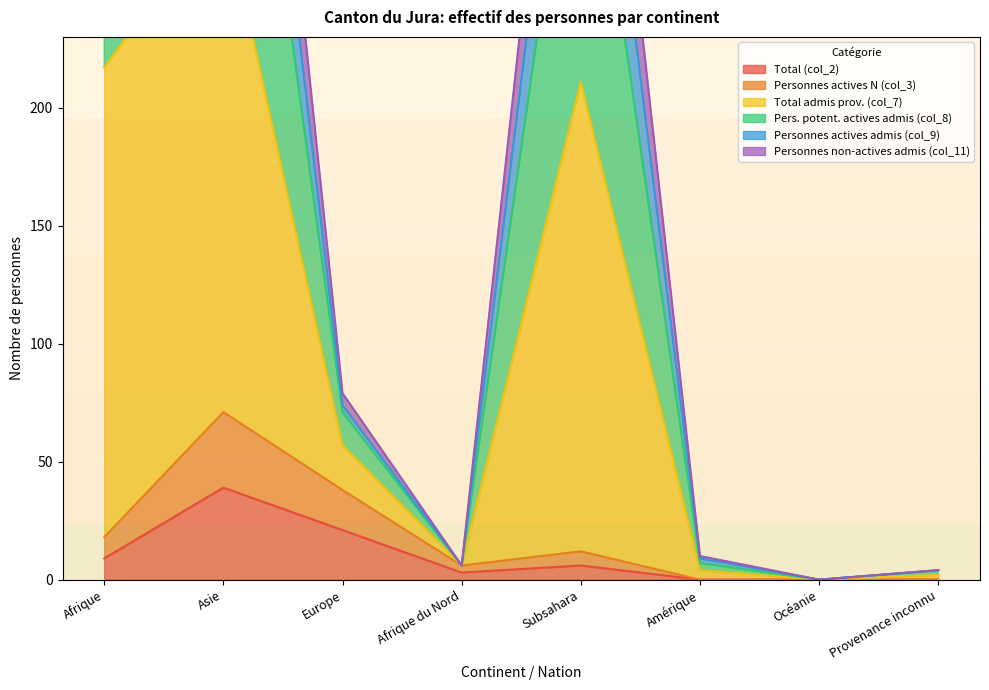

Reading right to left, what are all the values shown in this chart?

Total (col_2): Provenance inconnu=0	Océanie=0	Amérique=0	Subsahara=6	Afrique du Nord=3	Europe=21	Asie=39	Afrique=9
Personnes actives N (col_3): Provenance inconnu=0	Océanie=0	Amérique=0	Subsahara=12	Afrique du Nord=6	Europe=38	Asie=71	Afrique=18
Total admis prov. (col_7): Provenance inconnu=4	Océanie=0	Amérique=10	Subsahara=467	Afrique du Nord=6	Europe=79	Asie=563	Afrique=473
Pers. potent. actives admis (col_8): Provenance inconnu=4	Océanie=0	Amérique=9	Subsahara=417	Afrique du Nord=6	Europe=74	Asie=504	Afrique=423
Personnes actives admis (col_9): Provenance inconnu=4	Océanie=0	Amérique=7	Subsahara=360	Afrique du Nord=6	Europe=71	Asie=444	Afrique=366
Personnes non-actives admis (col_11): Provenance inconnu=2	Océanie=0	Amérique=4	Subsahara=211	Afrique du Nord=6	Europe=57	Asie=287	Afrique=217